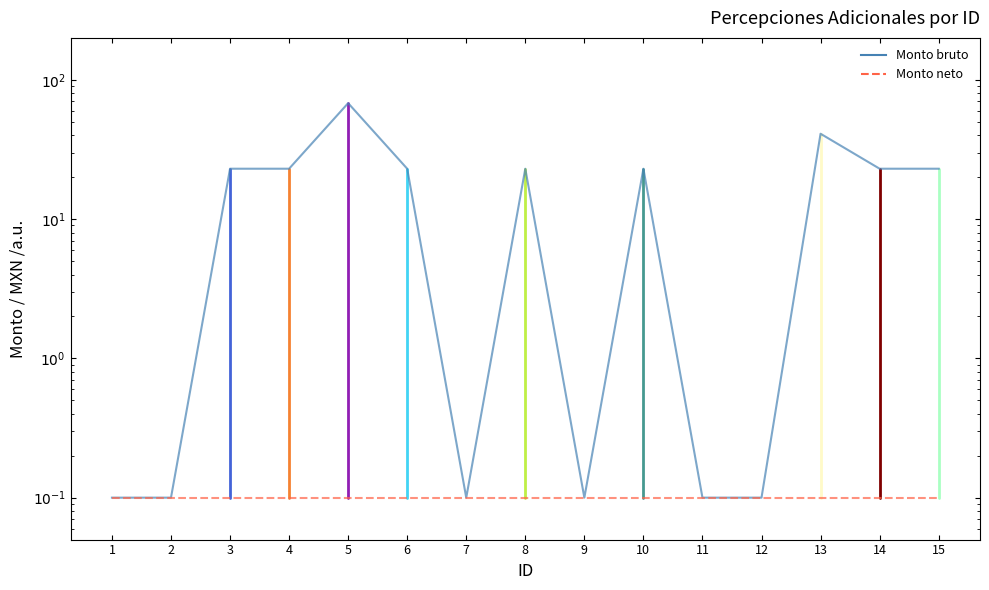

Which has a higher value, 8 or 13?

13